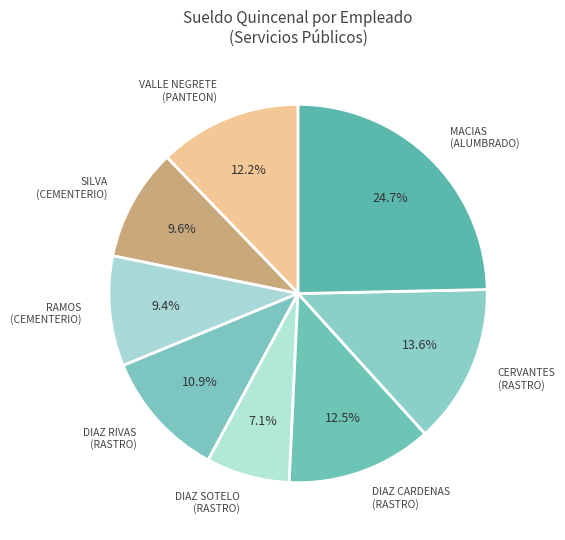

Count the number of slices in the pie.

8